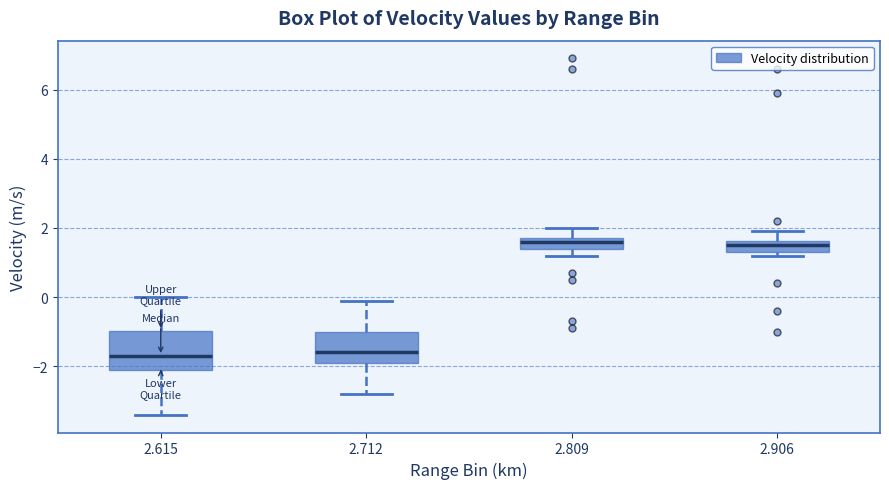

Reading left to right, read every box against the y-axis: the position of its median line, the range the box covers, and the ends of its whiskers. The values are not printed on the chart, so give them approximately, as read against the axis.

2.615: median -1.6, box -2.0 to -1.0, whiskers -3.4 to 0.0
2.712: median -1.6, box -1.8 to -1.0, whiskers -2.8 to 0.0
2.809: median 1.6, box 1.4 to 1.8, whiskers 1.2 to 2.0
2.906: median 1.6 (inside the box), box 1.4 to 1.6, whiskers 1.2 to 2.0